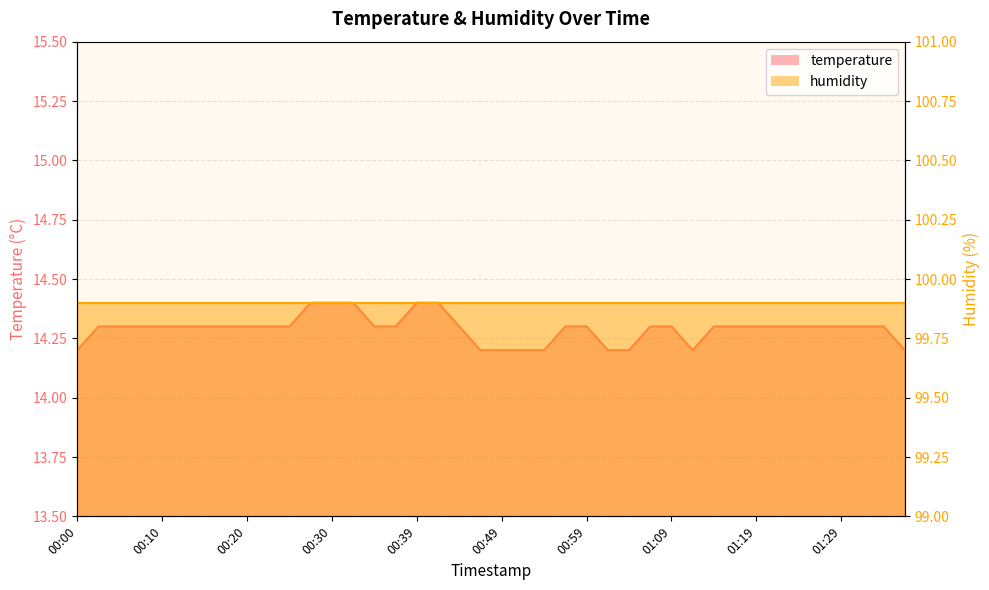

What is the value of the 24th point from the left?

14.3